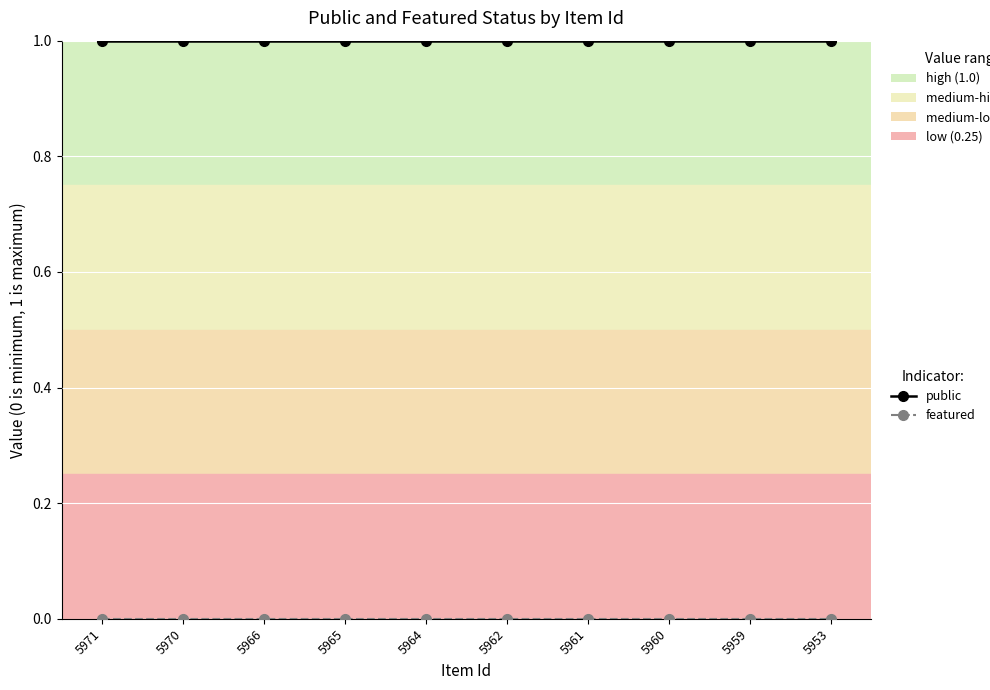

What is the value of the public point at the 5th from the left?

1